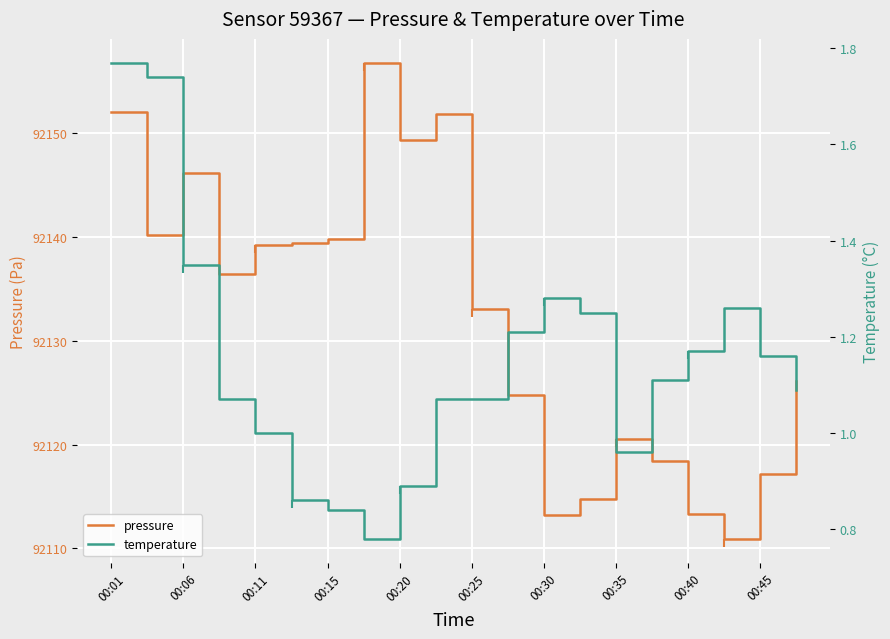

What is the lowest value of the pressure series?

92110.9